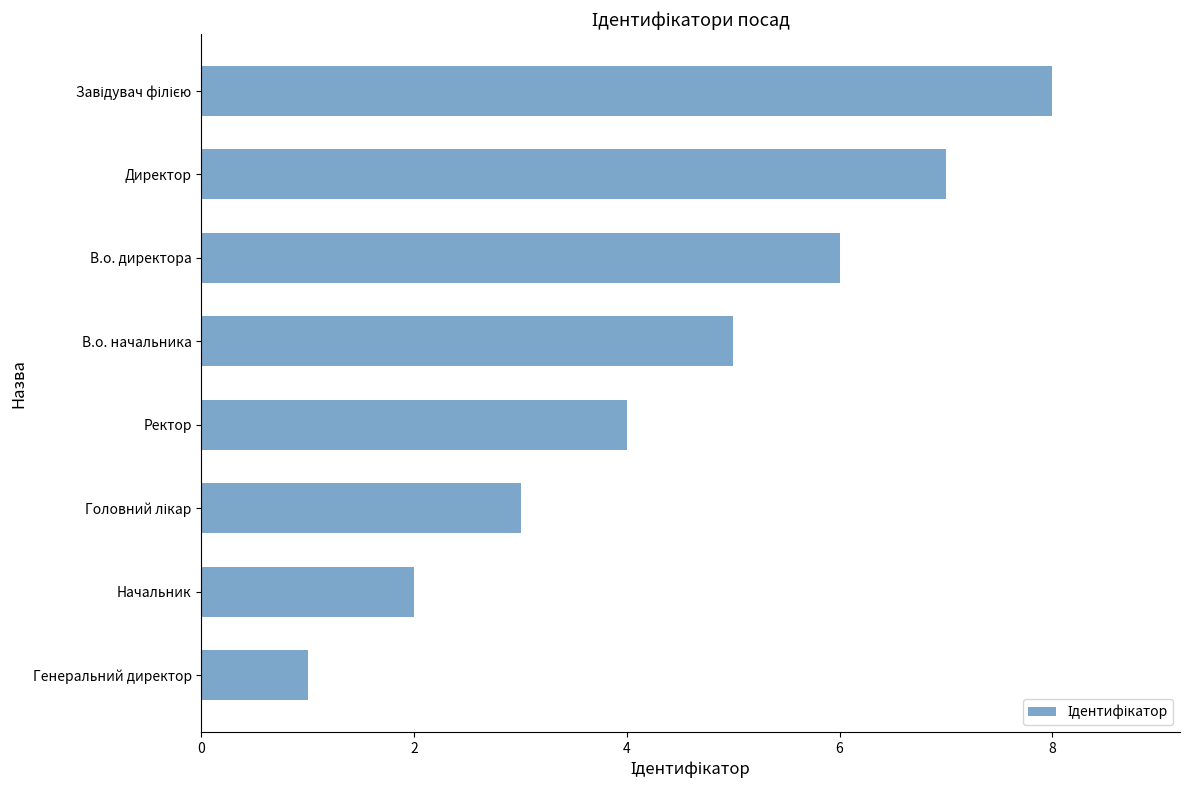

How many bars are there in total?

8